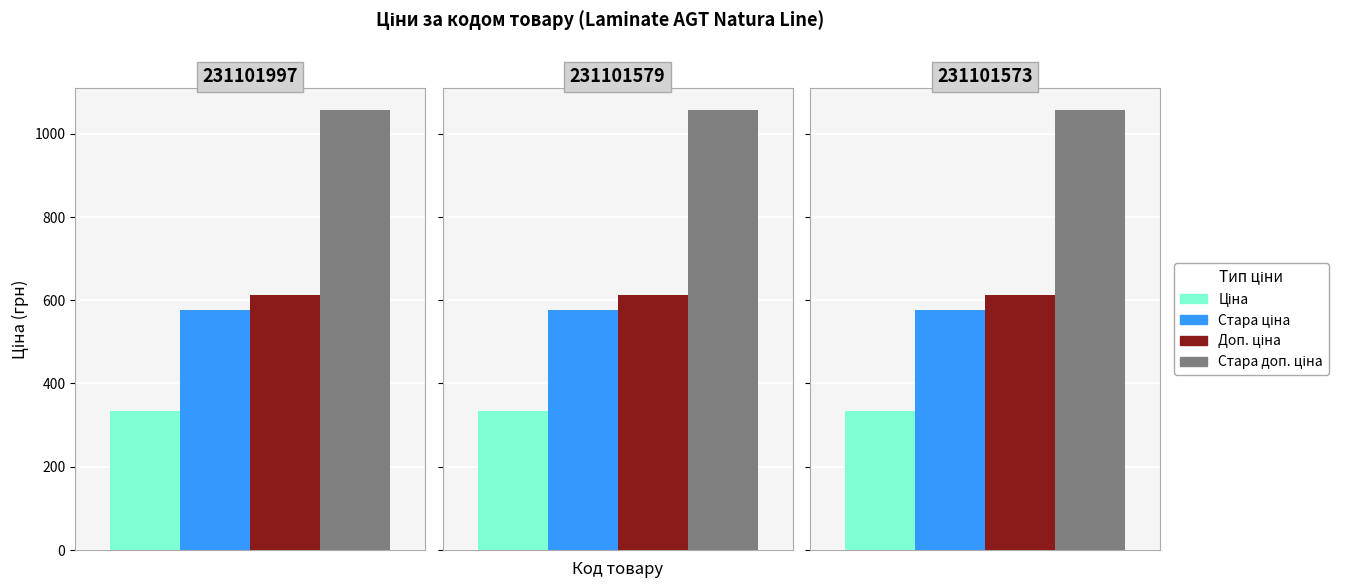

How many bars are there in total?

12